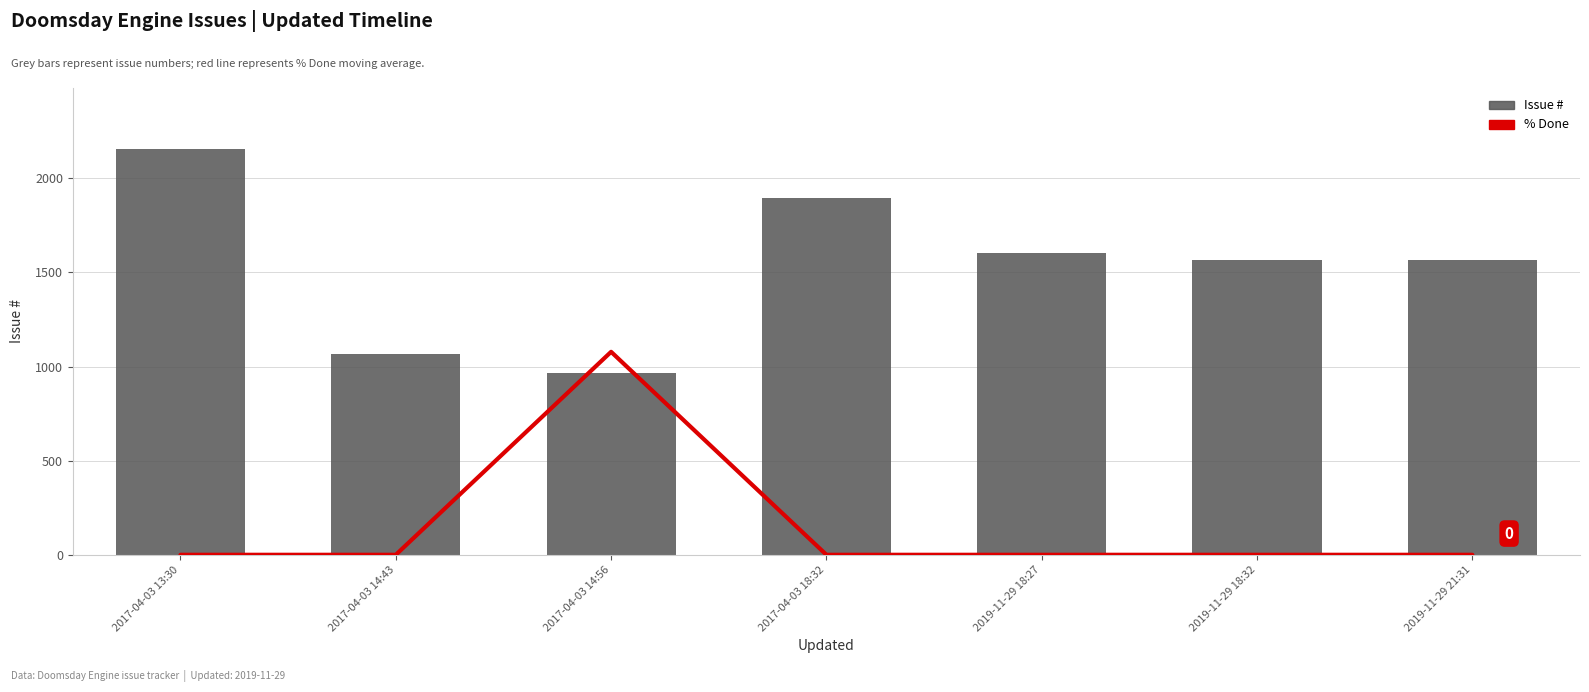

How many values in the Issue # series exceed 1568?

3